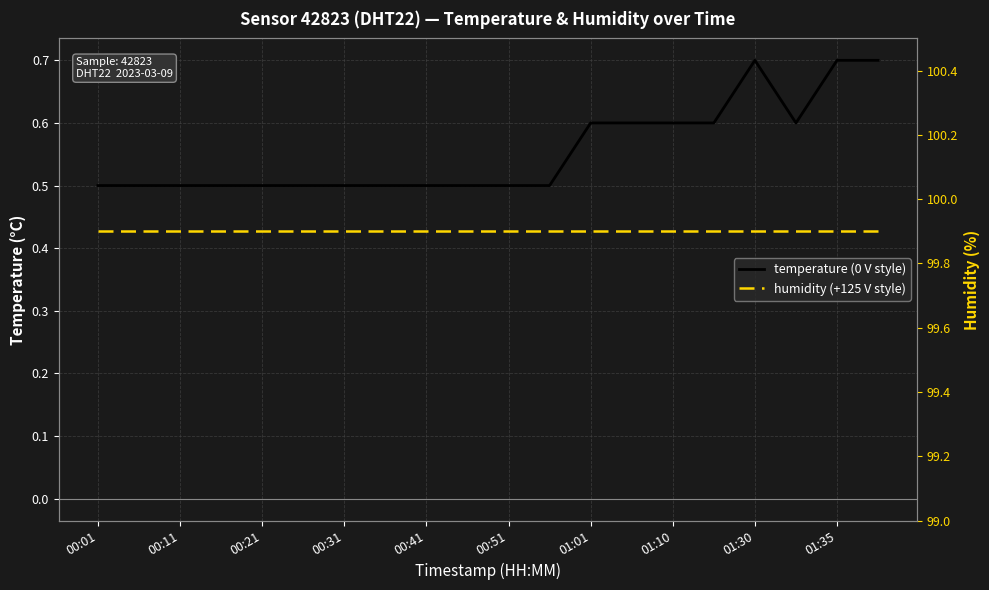

True or false: humidity (+125 V style) and temperature (0 V style) intersect in this chart.

False